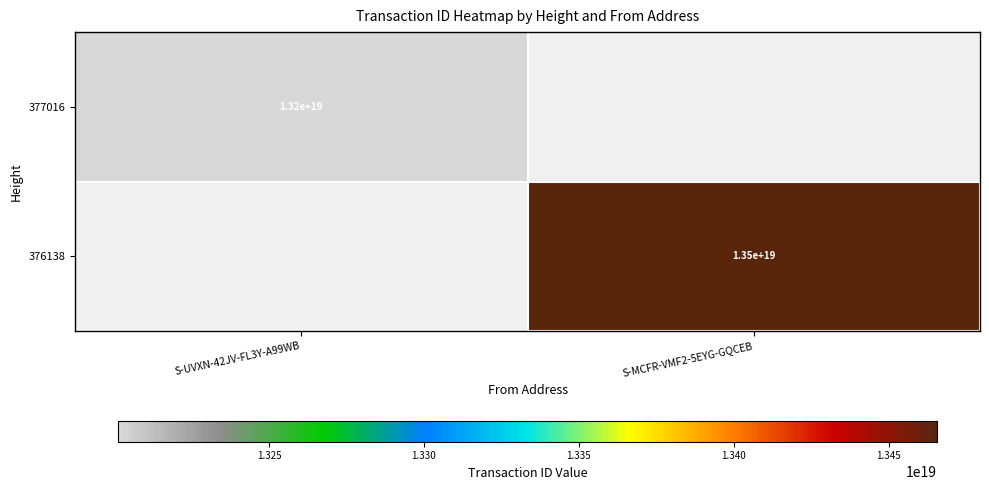

The value of 376138 at S-MCFR-VMF2-5EYG-GQCEB is 9012182170440601600. True or false?

False